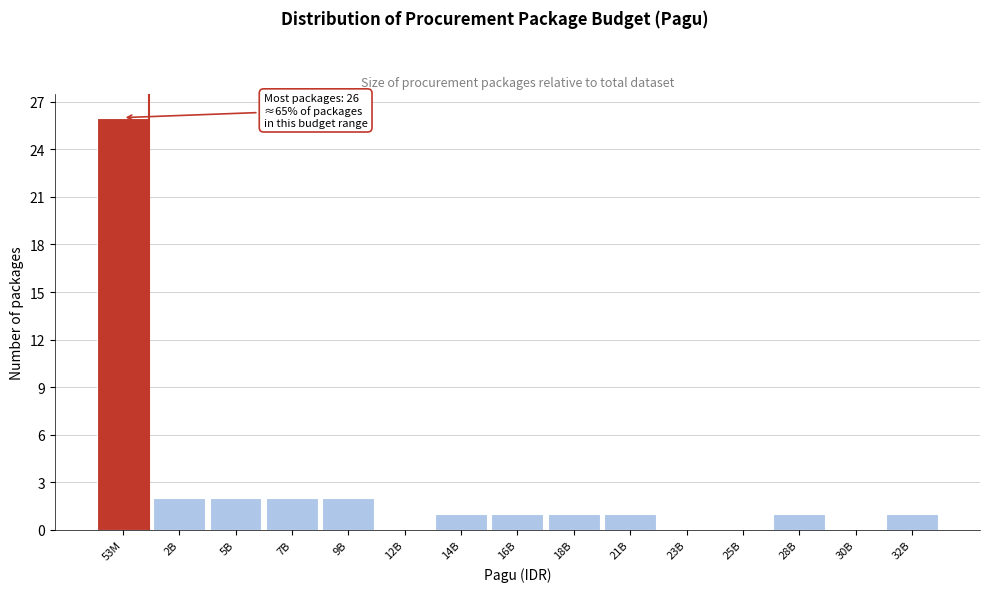

Reading left to right, list all the values displayed in this chart.

53M=26	2B=2	5B=2	7B=2	9B=2	12B=0	14B=1	16B=1	18B=1	21B=1	23B=0	25B=0	28B=1	30B=0	32B=1